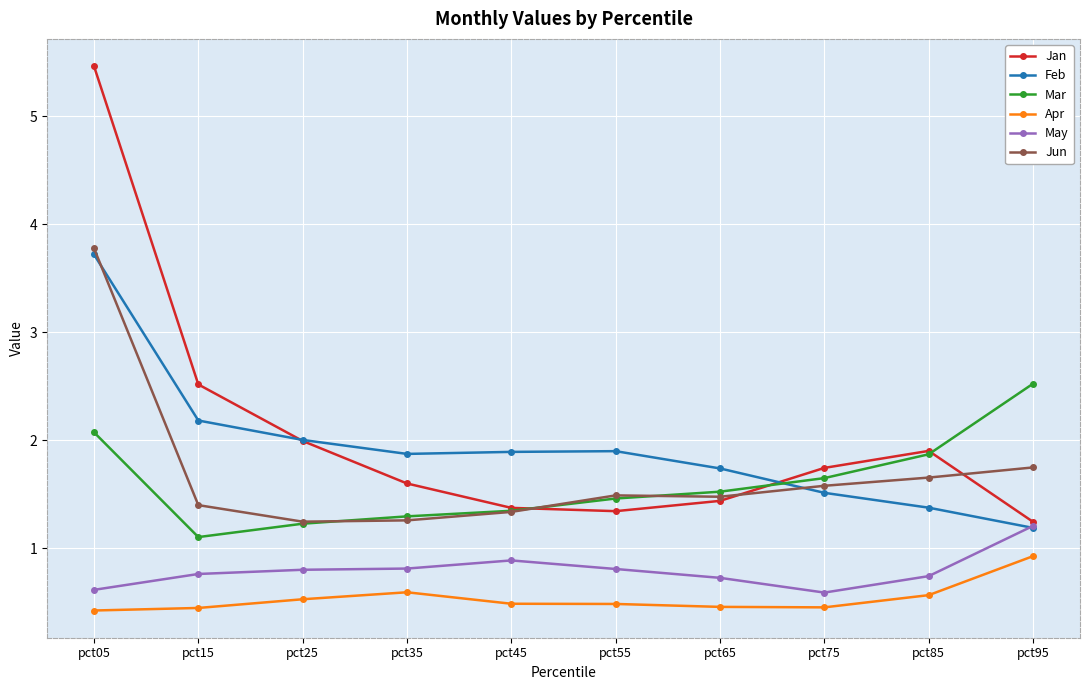

What are all the series names shown in the legend?

Jan, Feb, Mar, Apr, May, Jun